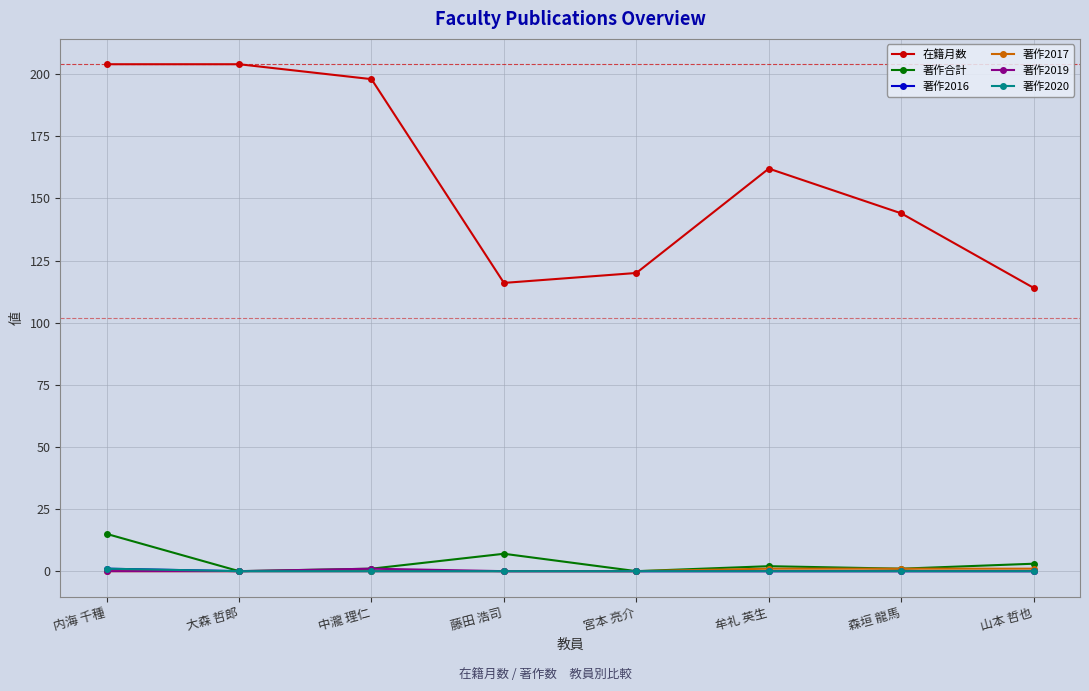

Does the chart have visible grid lines?

Yes